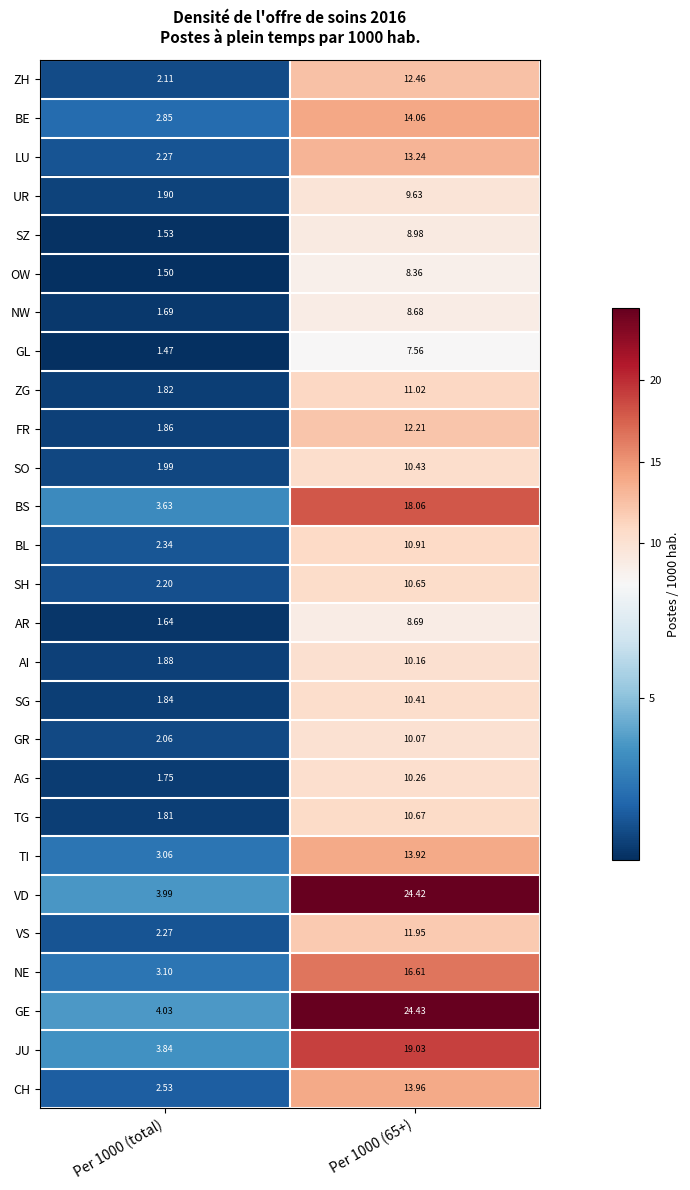

Rank the series at Per 1000 (65+) from highest to lowest value.

GE, VD, JU, BS, NE, BE, CH, TI, LU, ZH, FR, VS, ZG, BL, TG, SH, SO, SG, AG, AI, GR, UR, SZ, AR, NW, OW, GL